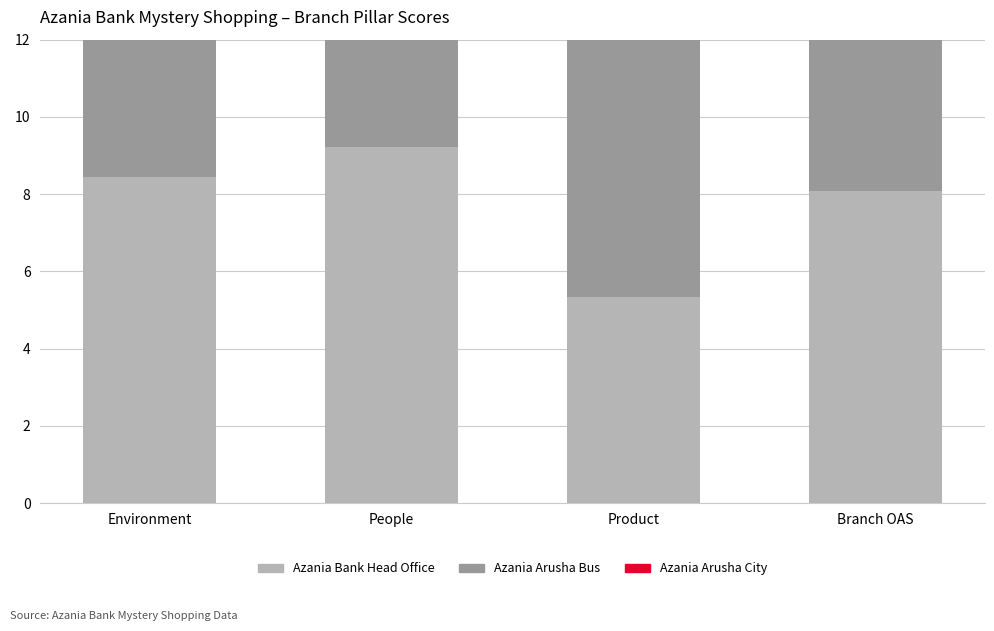

Is it true that Azania Arusha Bus equals 7.2 at Branch OAS?

True